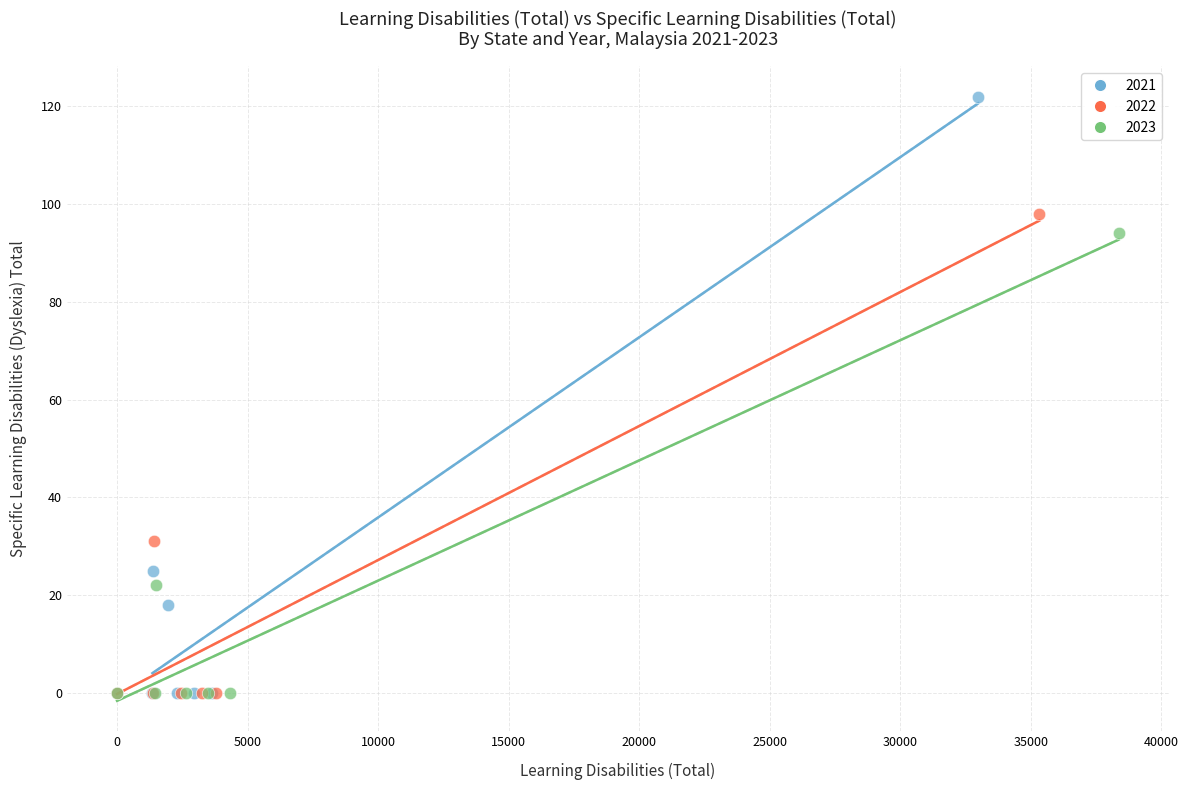

Which series contains the highest Y value?

2021